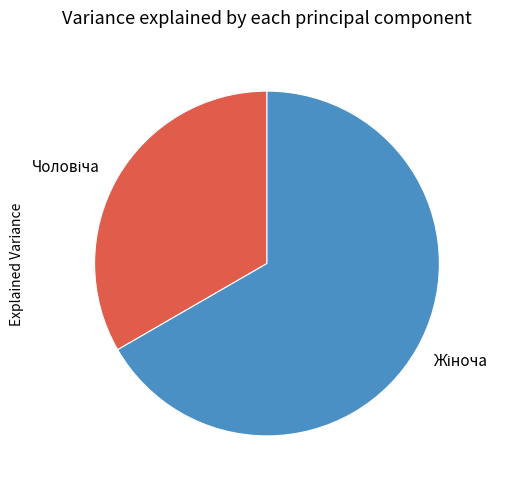

Is there a majority slice in this chart?

Yes